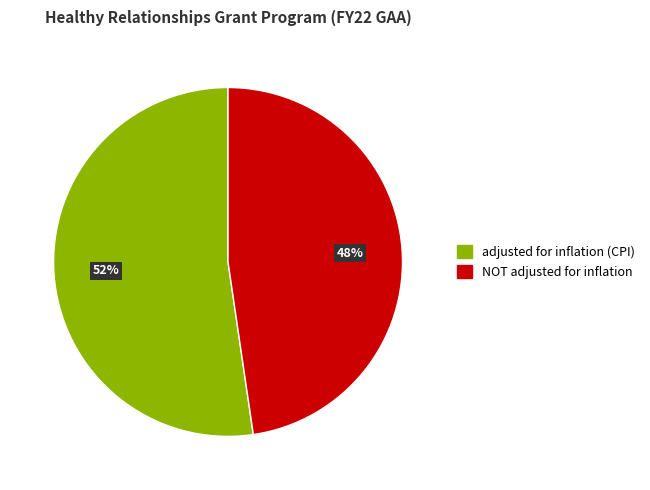

Do NOT adjusted for inflation and adjusted for inflation (CPI) together represent more than half of the pie?

Yes